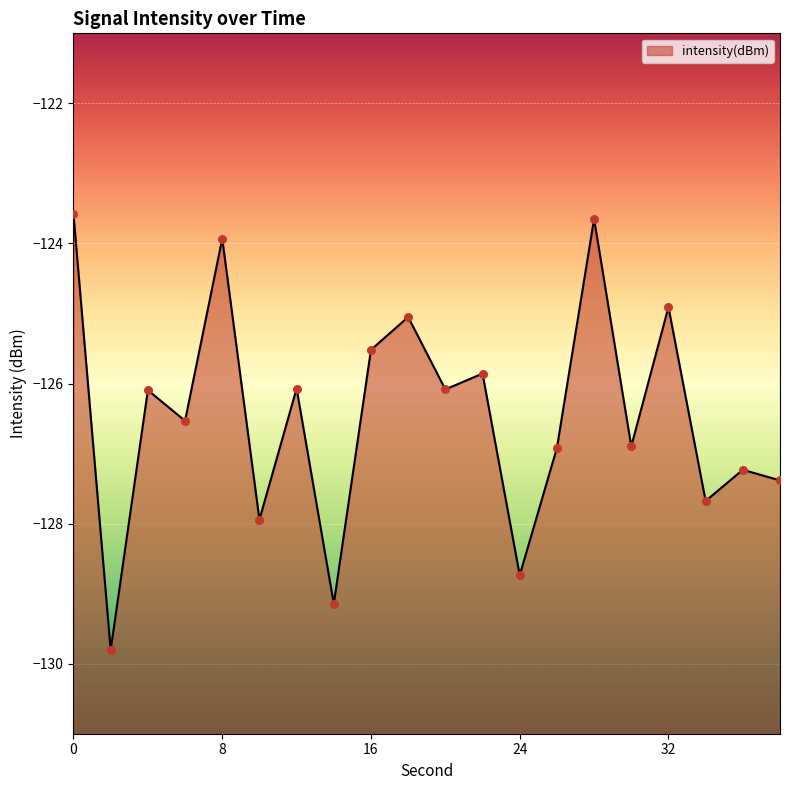

What is the change in value from 10 to 24?

-0.8